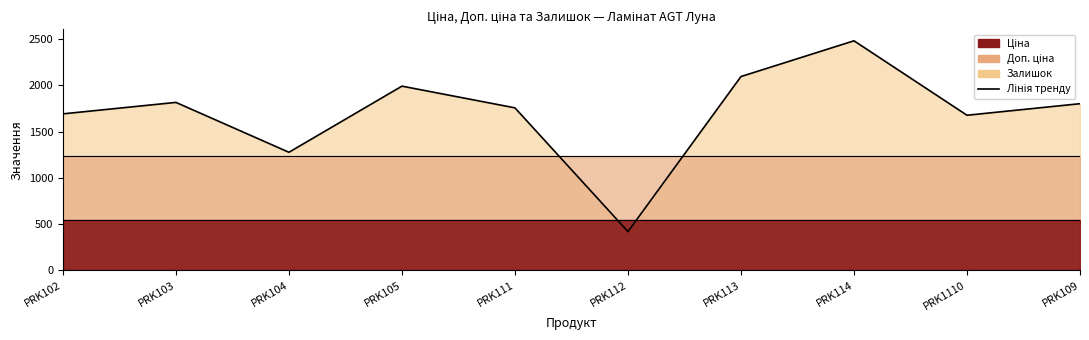

How many lines are shown in the chart?

1